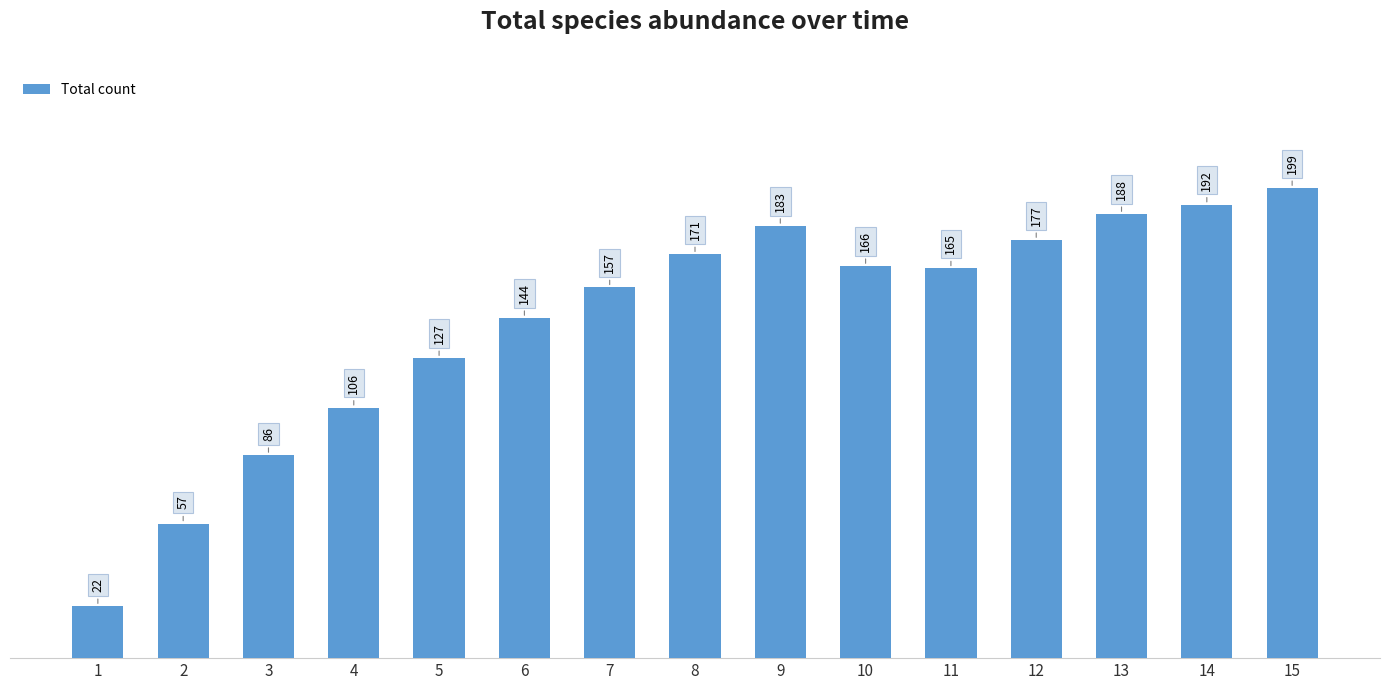

Is it true that the value at 2 is 57?

True